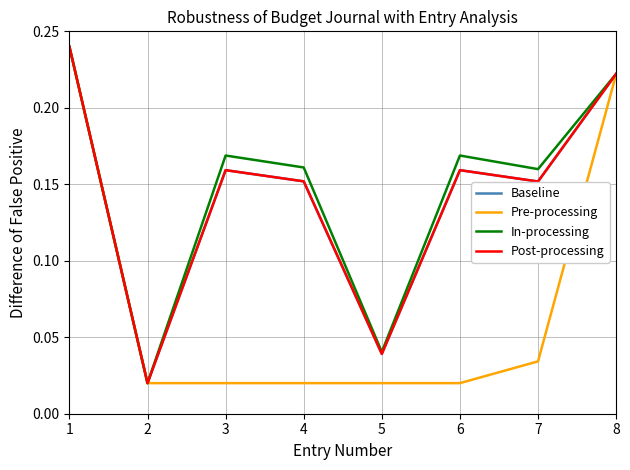

Where is Baseline nearest to the value 0?

2